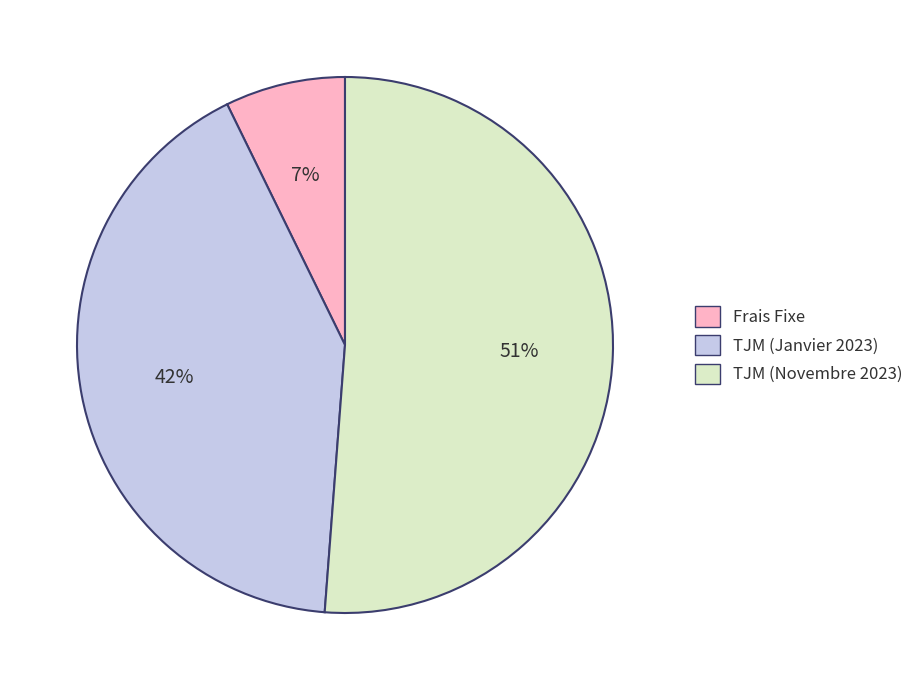

Do TJM (Janvier 2023) and Frais Fixe together represent more than half of the pie?

No